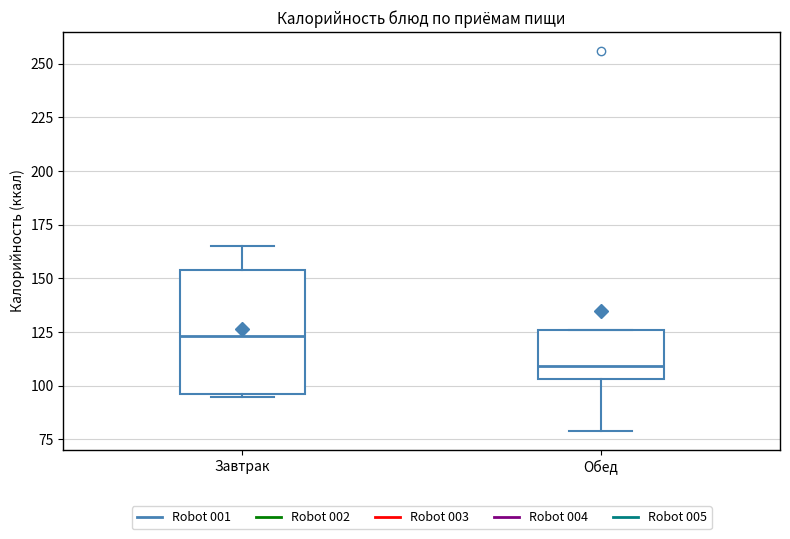

Where is the upper edge of the box for Обед on the y-axis? The values are not printed on the chart, so give them approximately, as read against the axis.

125